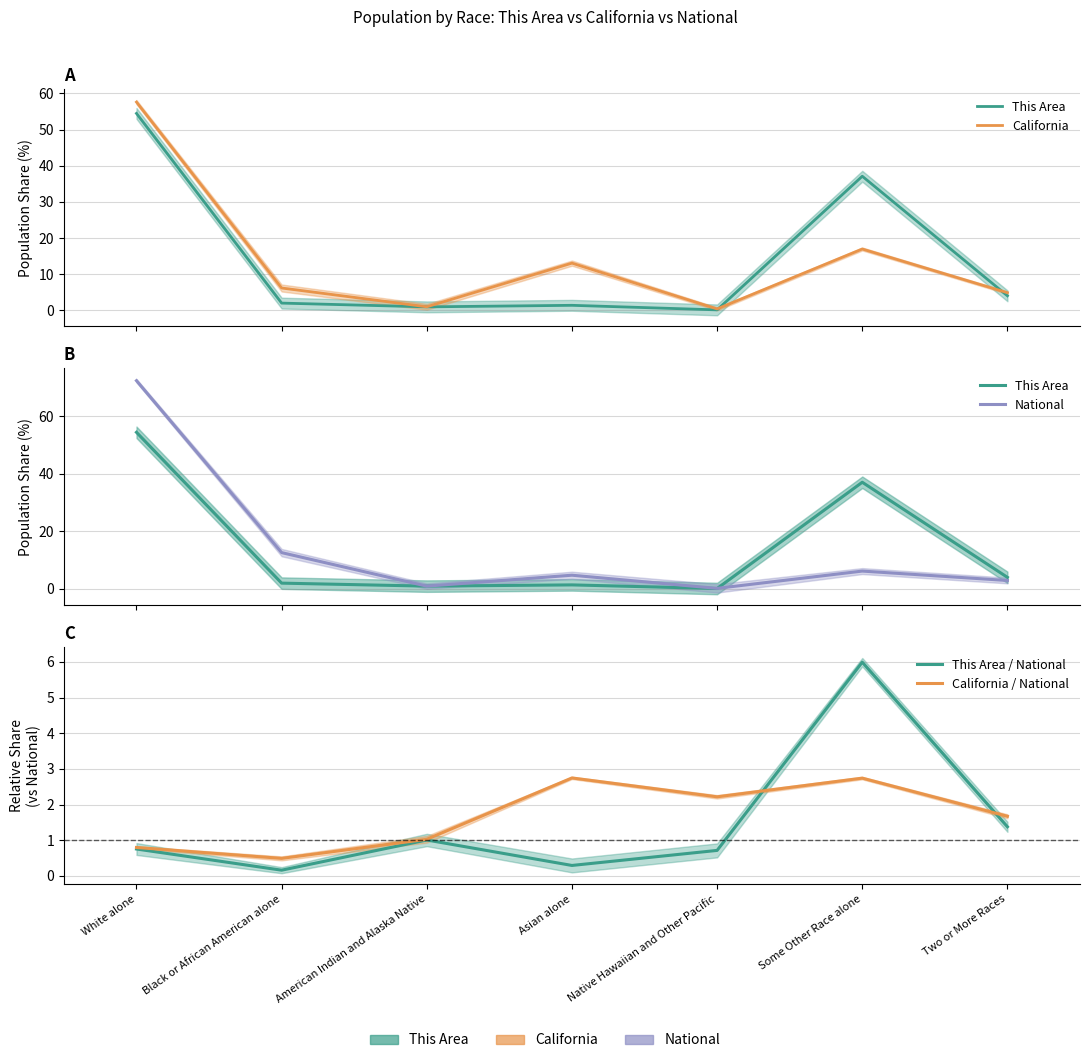

Which series has the widest spread of values?

National